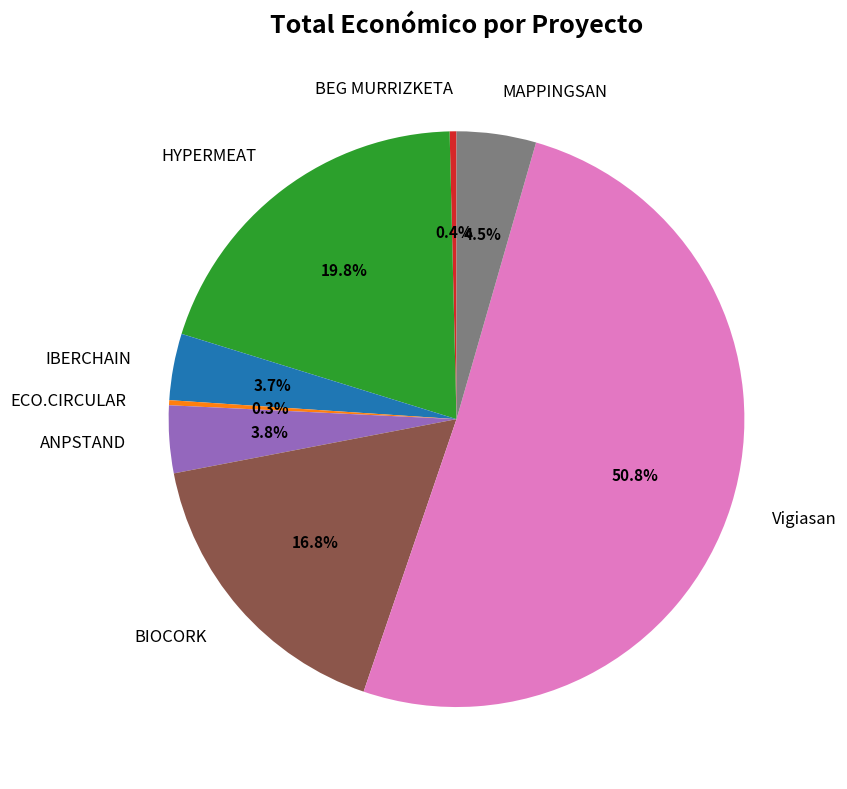

Which category has the biggest portion of the pie?

Vigiasan